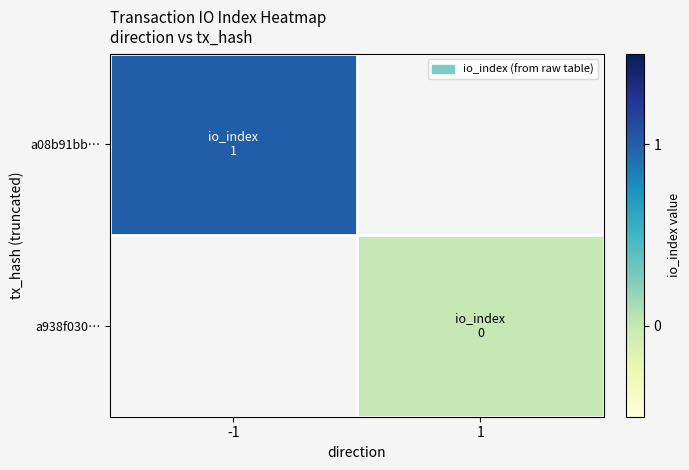

What is the greatest value displayed?

1.0